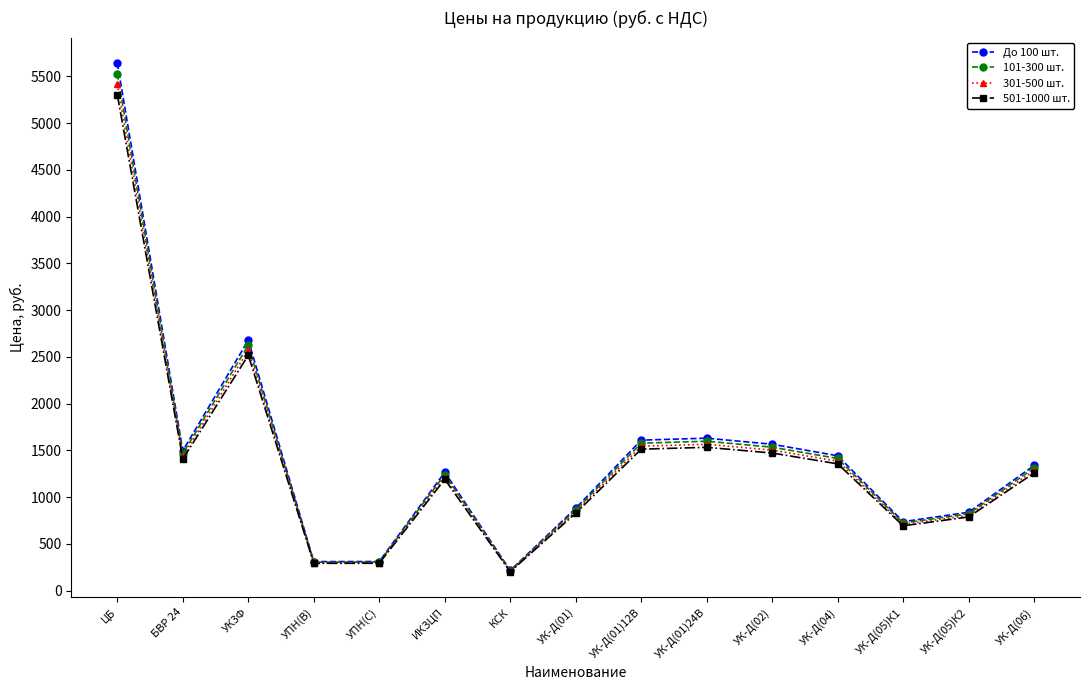

What is the lowest value of the 501-1000 шт. series?

203.0